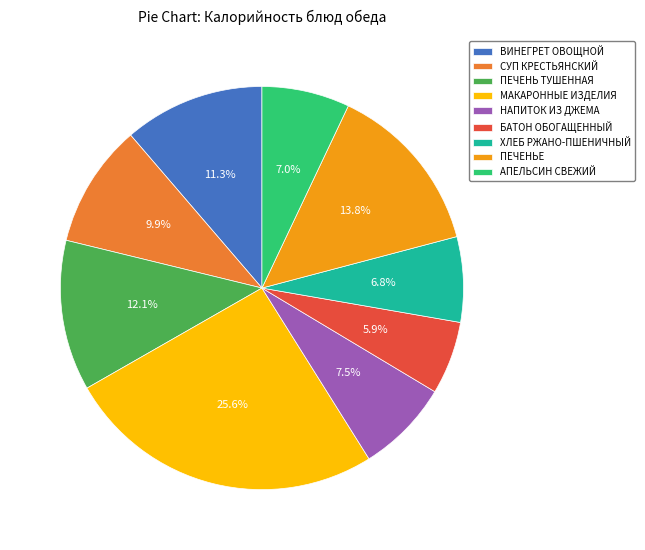

What is the smallest slice in the pie chart?

БАТОН ОБОГАЩЕННЫЙ